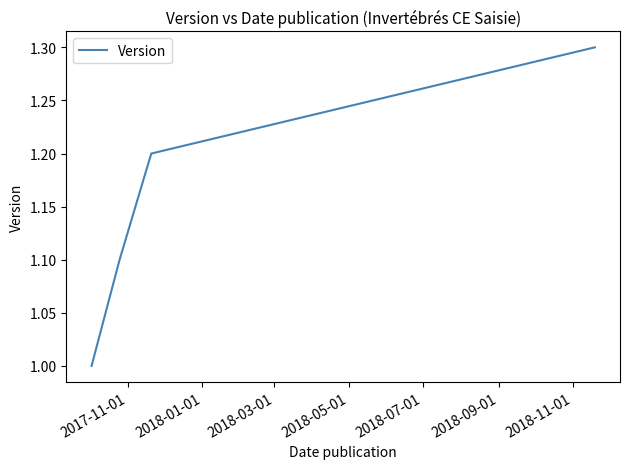

What is the minimum value shown in the chart?

1.0